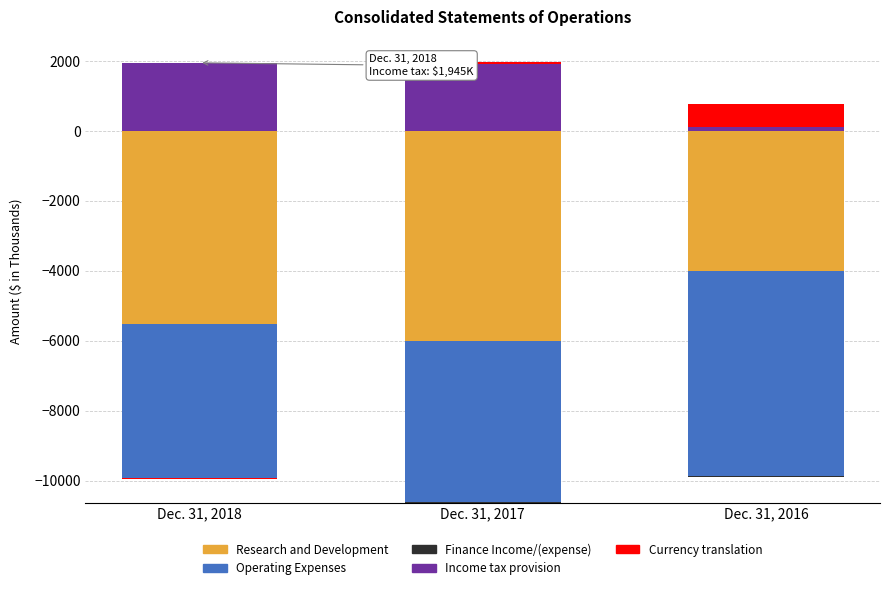

Is it true that Finance Income/(expense) equals 0 at Dec. 31, 2017?

True